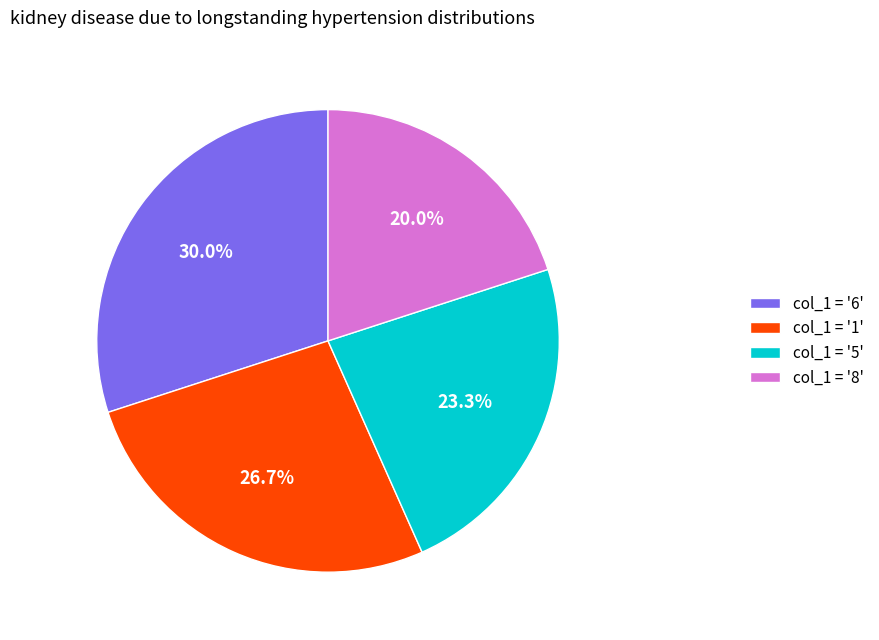

Is col_1 = '5' the majority of the pie?

No